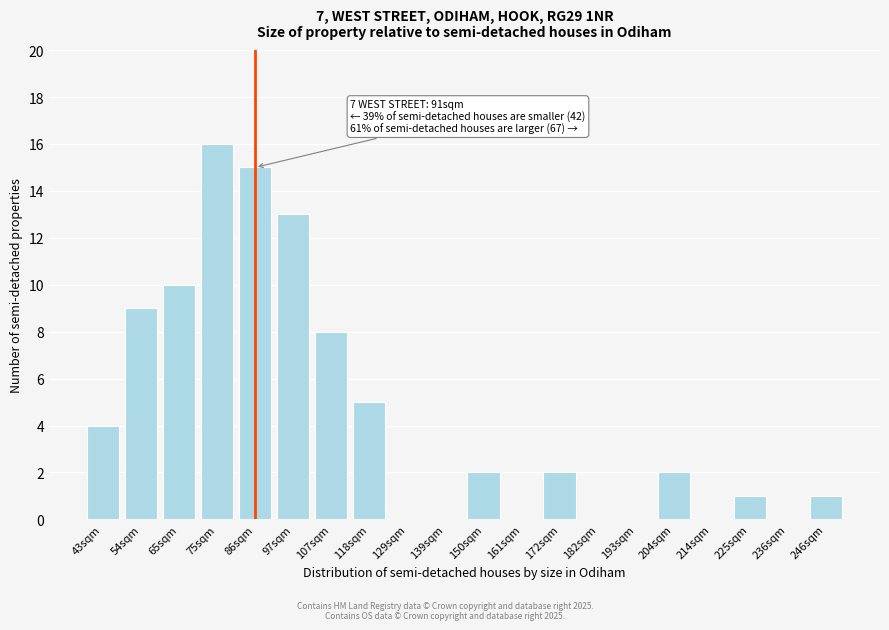

Reading left to right, transcribe all the data shown in this chart.

43sqm=4	54sqm=9	65sqm=10	75sqm=16	86sqm=15	97sqm=13	107sqm=8	118sqm=5	129sqm=0	139sqm=0	150sqm=2	161sqm=0	172sqm=2	182sqm=0	193sqm=0	204sqm=2	214sqm=0	225sqm=1	236sqm=0	246sqm=1